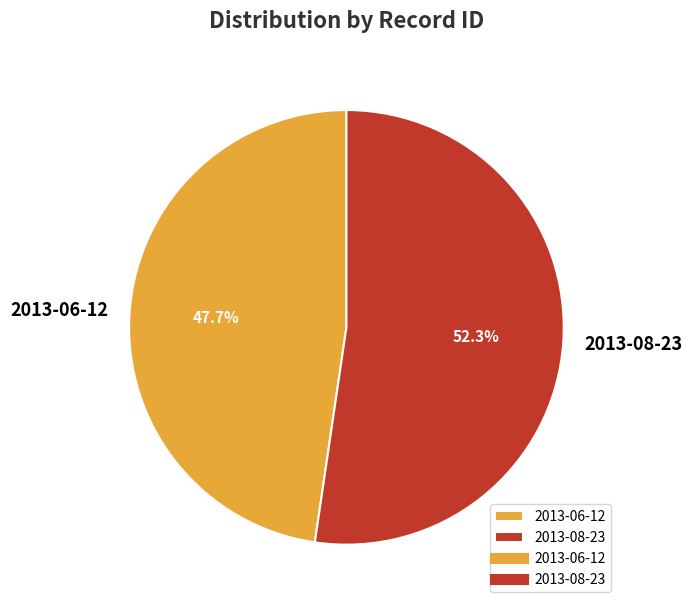

What is the largest slice in the pie chart?

2013-08-23